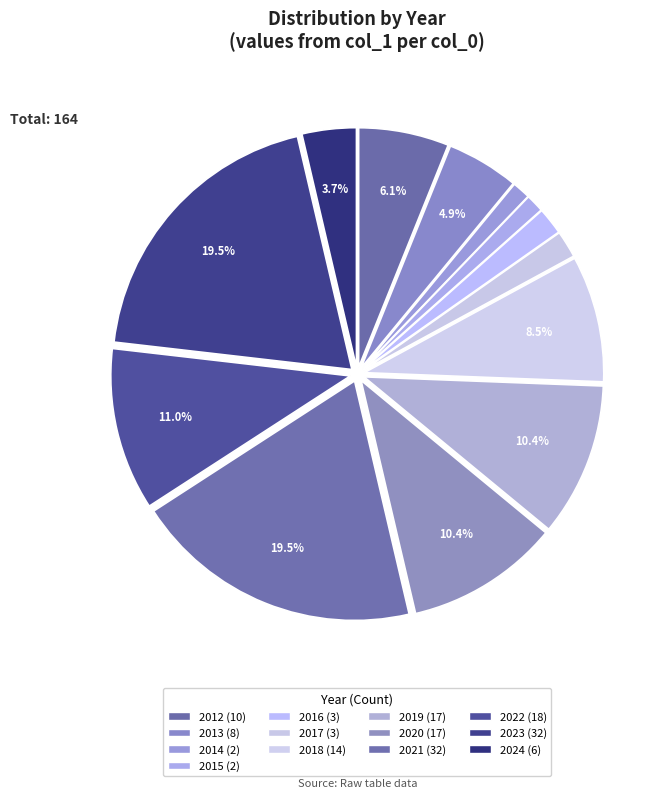

How many slices are in this pie chart?

13